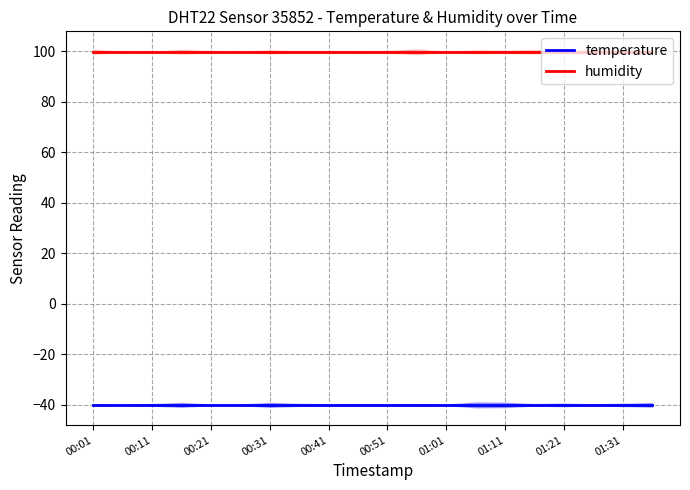

Rank the series by their average value, from highest to lowest.

humidity, temperature